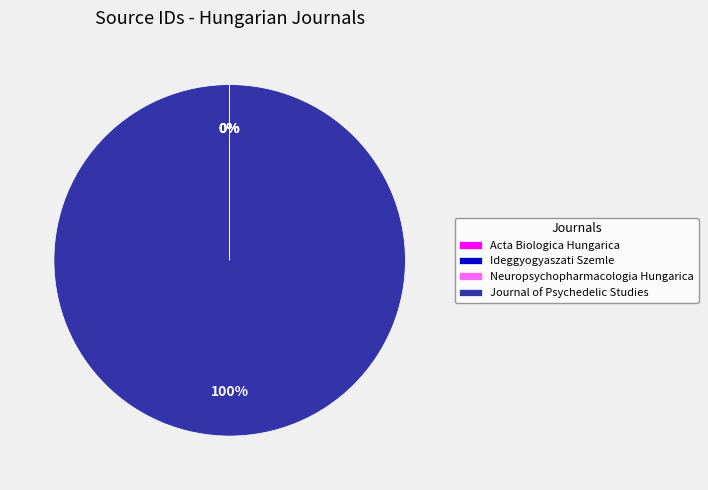

To the nearest percent, what is the difference between the largest and smallest slice percentages?

100%